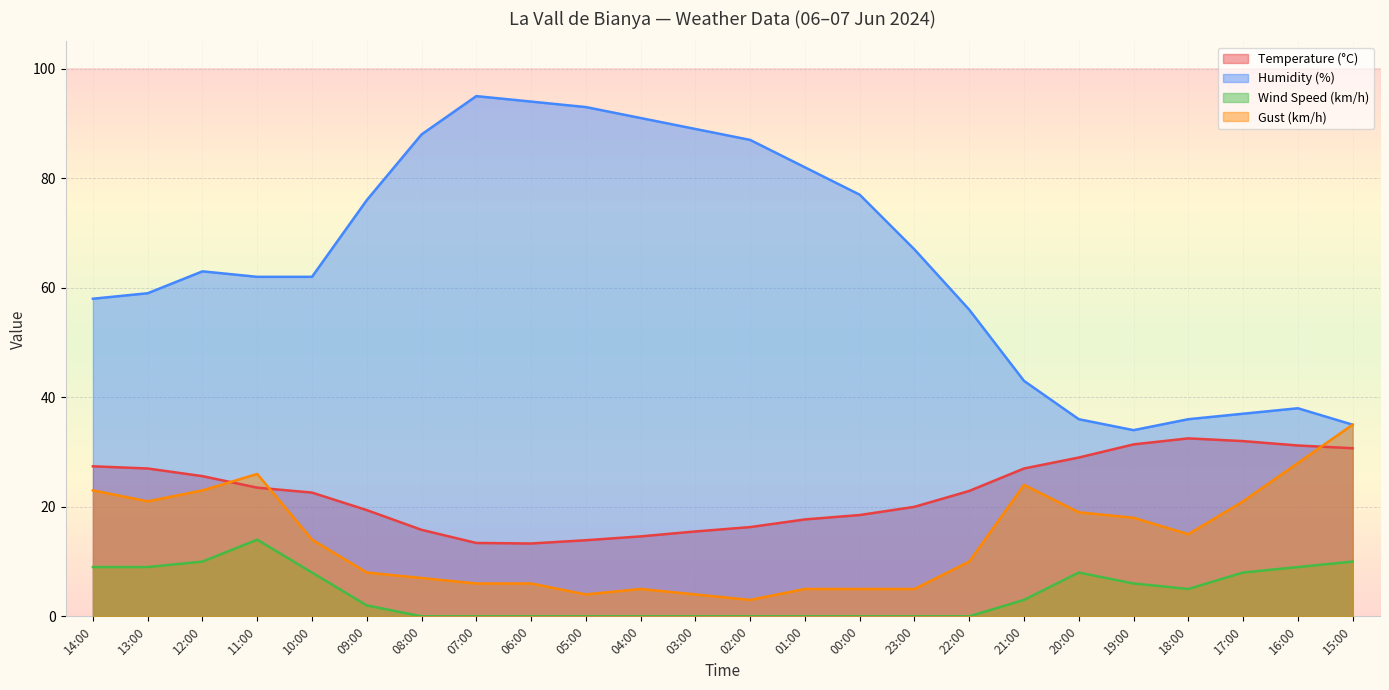

In Wind Speed (km/h), how many points are higher than both neighbors (excluding endpoints)?

2